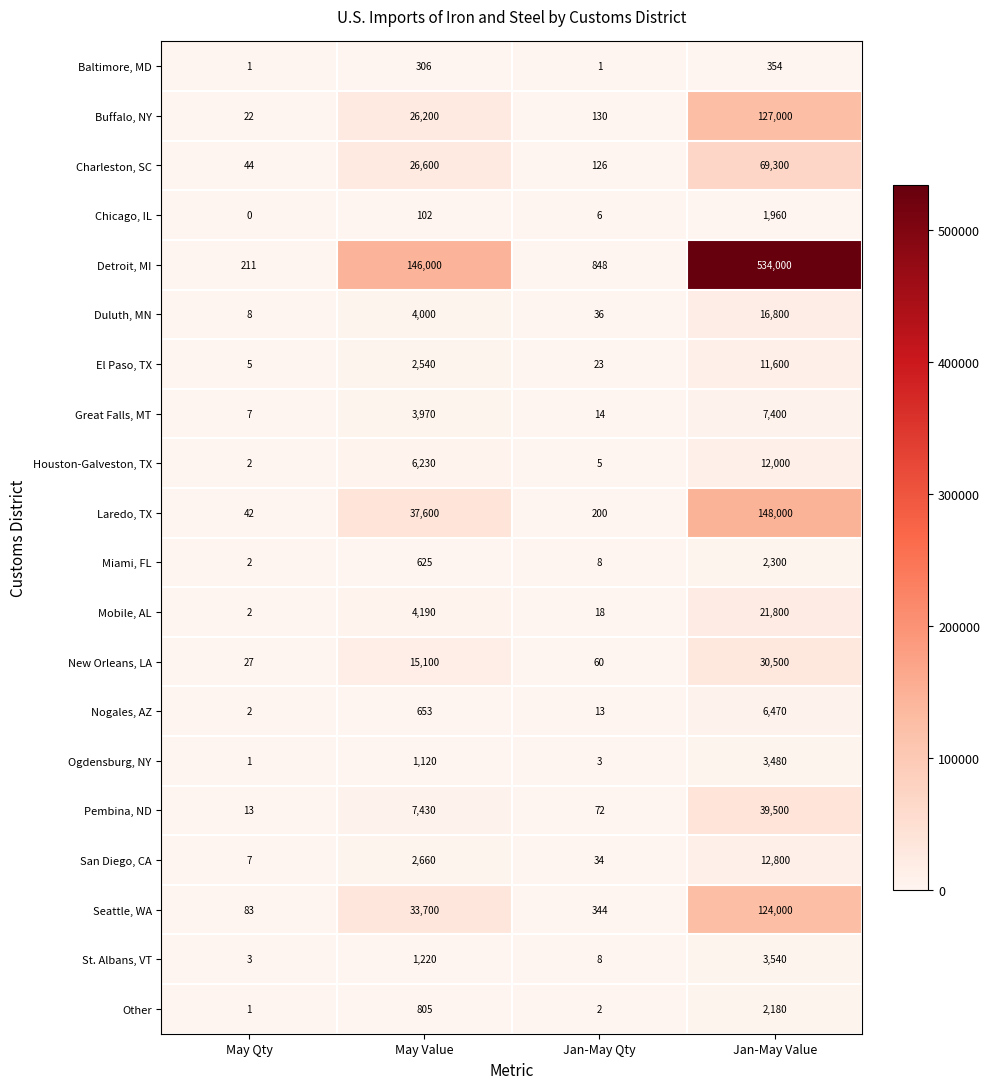

Between May Value and Jan-May Qty, which series saw the biggest shift?

Detroit, MI